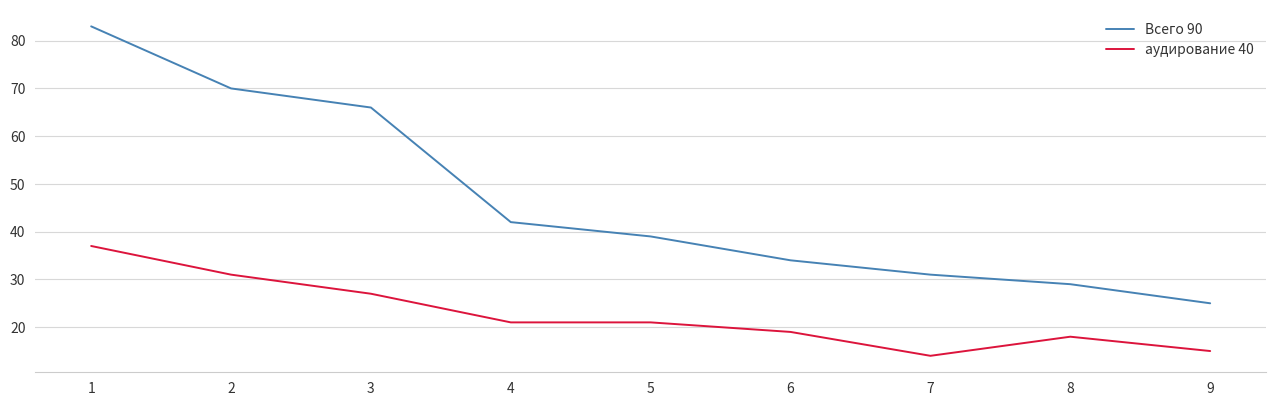

What is the difference between the maximum and minimum values in the аудирование 40 series?

23